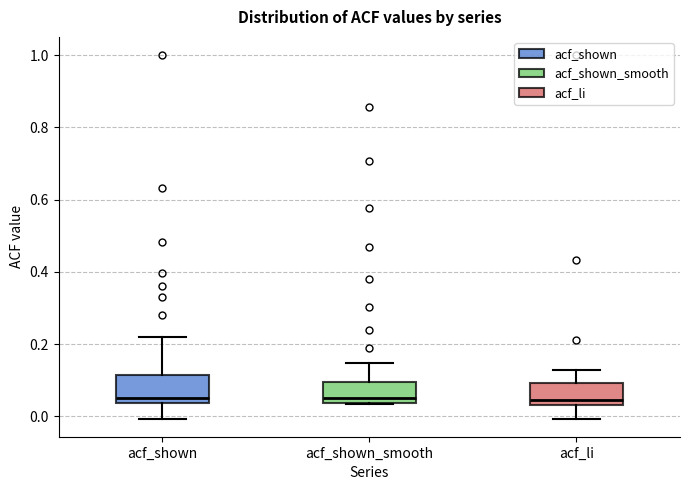

Reading left to right, transcribe this box plot: for each box, give where its median line is, the range the box spans, and where its two whiskers end, as read against the y-axis. The values are not printed on the chart, so give them approximately, as read against the axis.

acf_shown: median 0.06, box 0.04 to 0.12, whiskers 0.00 to 0.22
acf_shown_smooth: median 0.06, box 0.04 to 0.10, whiskers 0.04 to 0.14
acf_li: median 0.04 (just above the box's lower edge), box 0.04 to 0.10, whiskers 0.00 to 0.12